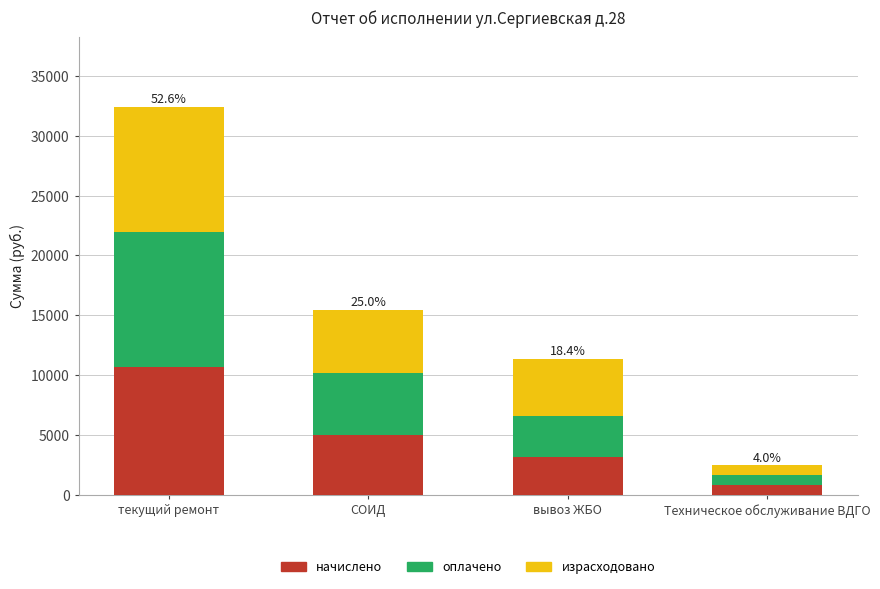

How many bars are there in total?

4